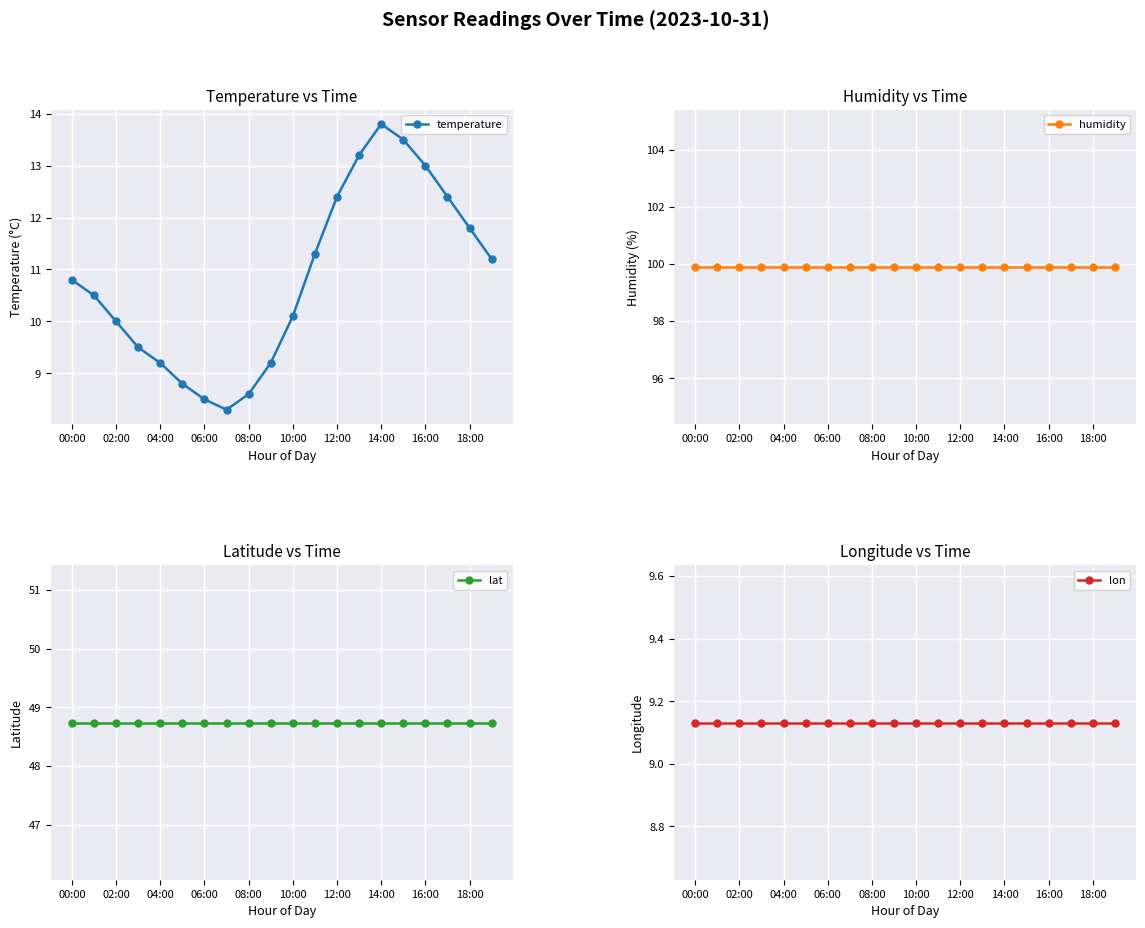

What is the value of the temperature point at the 1st from the left?

10.8